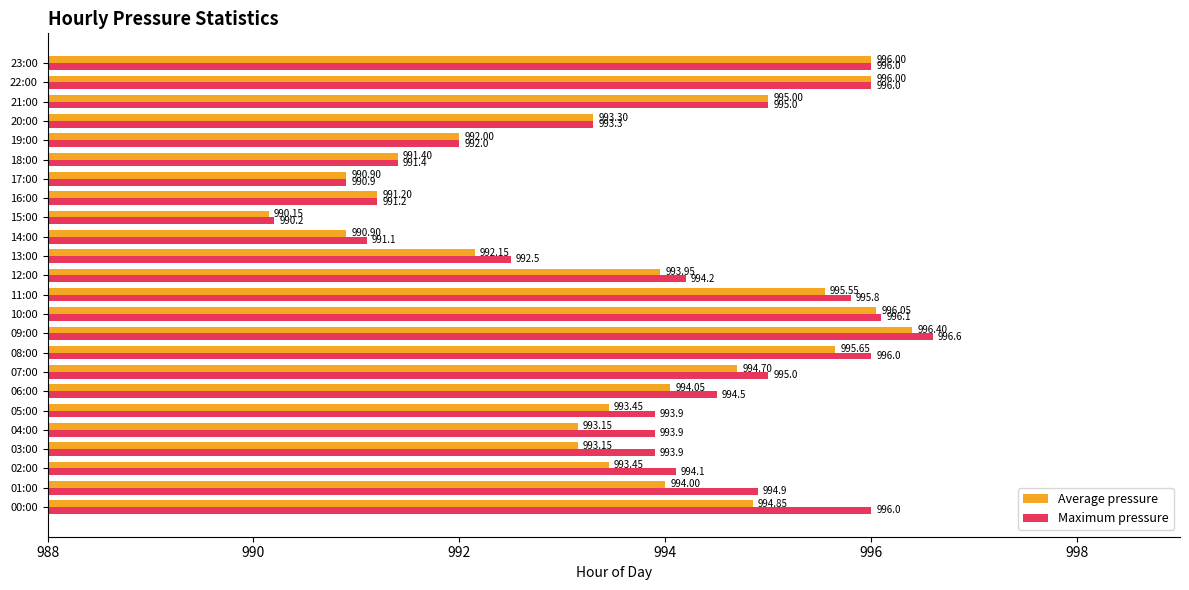

At which category is the sum across all series the highest?

09:00